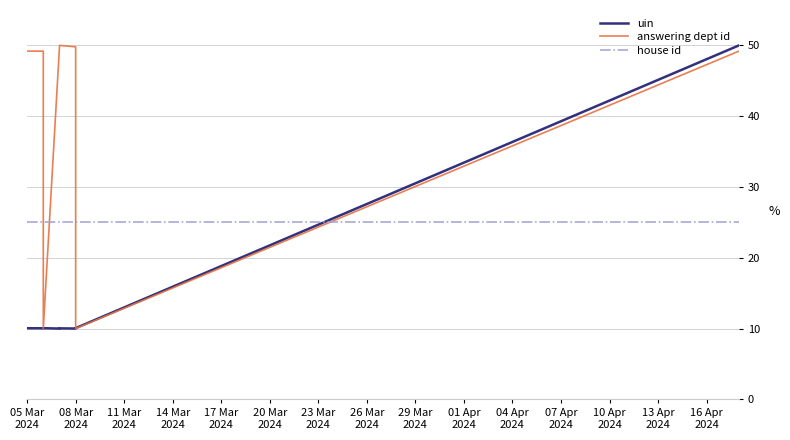

What is the difference between the maximum and second lowest values in the answering dept id series?

40.0